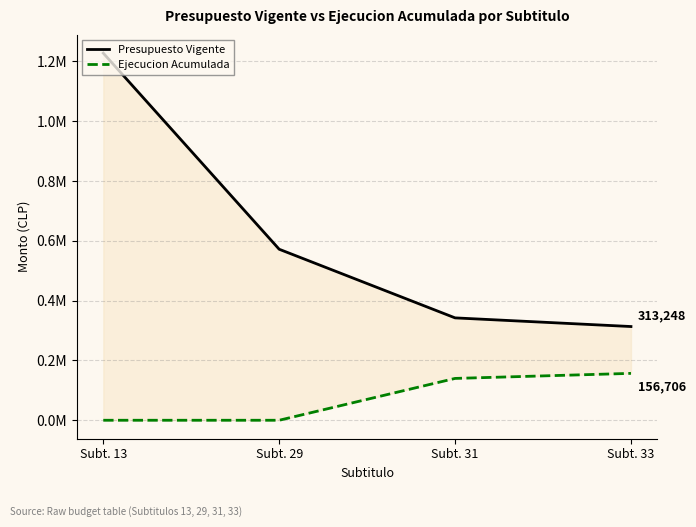

What is the difference between the Ejecucion Acumulada values at Subt. 31 and Subt. 13?

139820